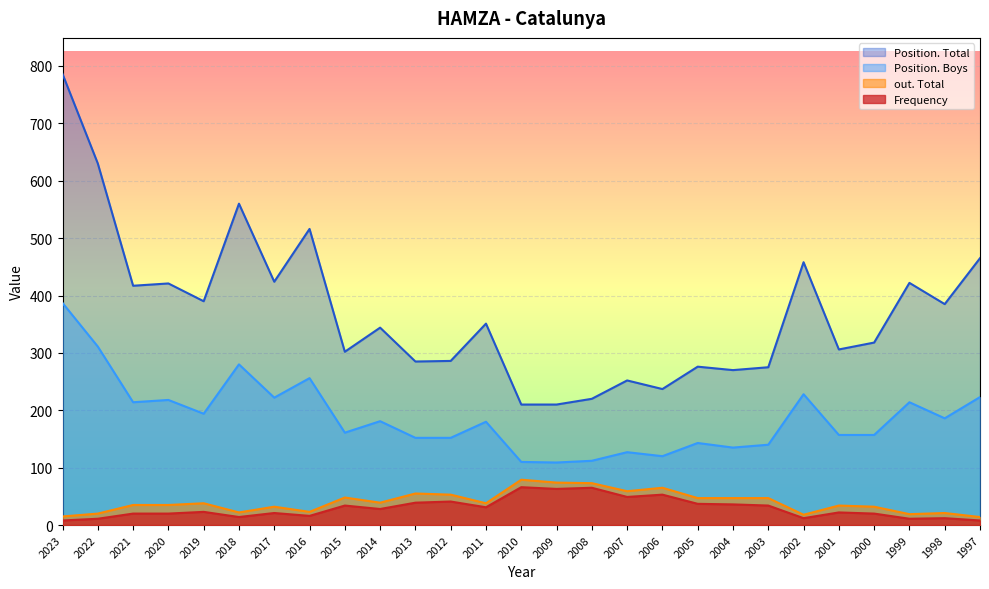

How many data points in Frequency are above 23?

13